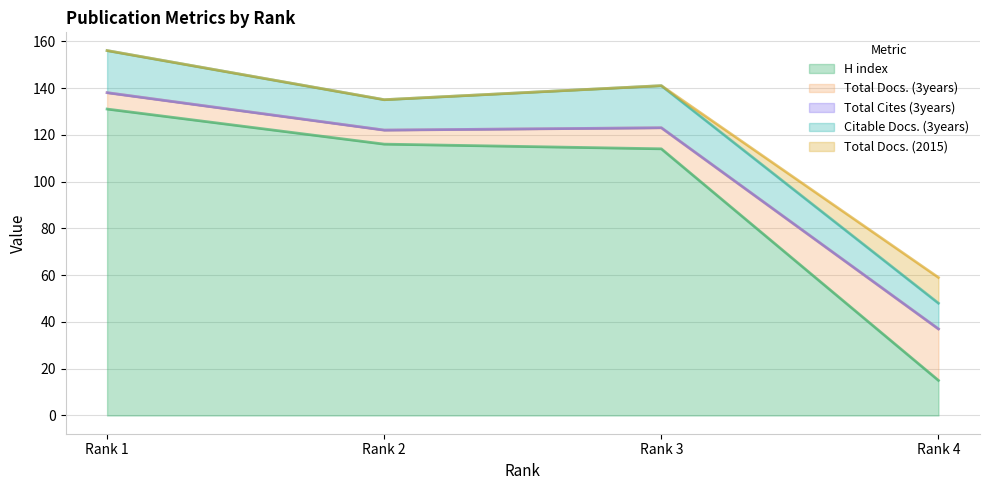

Reading left to right, transcribe all the data shown in this chart.

H index: Rank 1=131	Rank 2=116	Rank 3=114	Rank 4=15
Total Docs. (3years): Rank 1=7	Rank 2=6	Rank 3=9	Rank 4=22
Total Cites (3years): Rank 1=0	Rank 2=0	Rank 3=0	Rank 4=0
Citable Docs. (3years): Rank 1=18	Rank 2=13	Rank 3=18	Rank 4=11
Total Docs. (2015): Rank 1=0	Rank 2=0	Rank 3=0	Rank 4=11